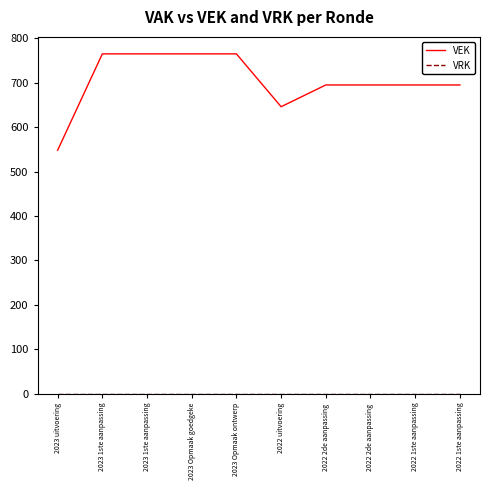

How many lines are shown in the chart?

2